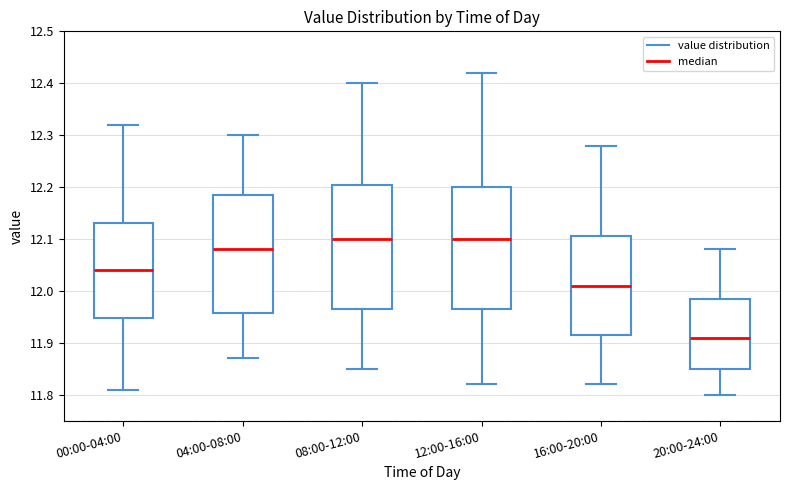

Where is the lower edge of the box for 12:00-16:00 on the y-axis? The values are not printed on the chart, so give them approximately, as read against the axis.

11.97